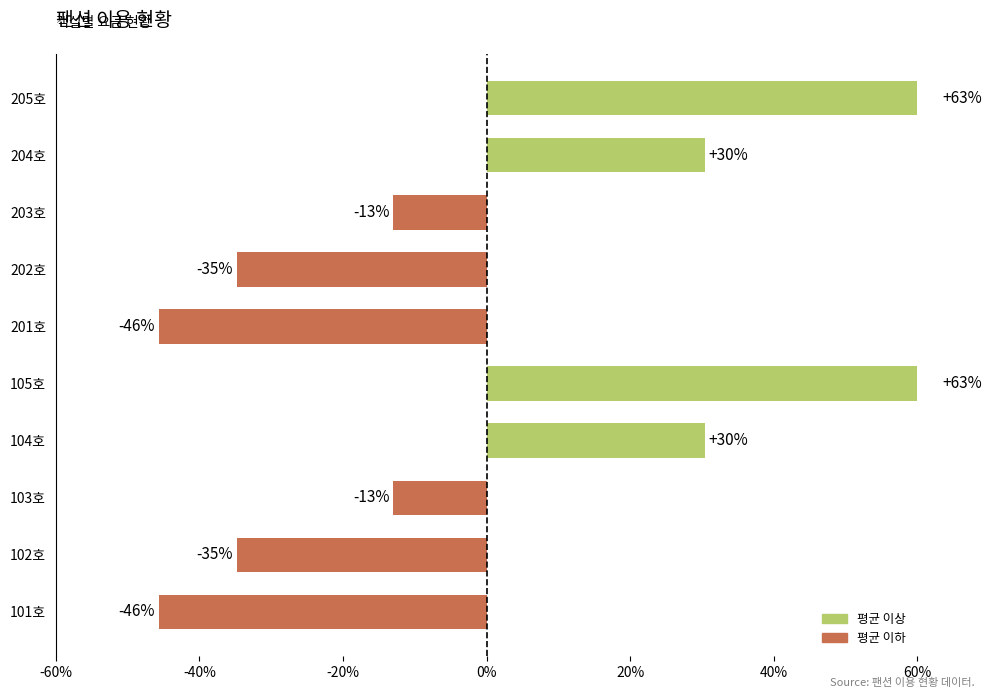

What is the difference between the maximum and minimum values?

1.1